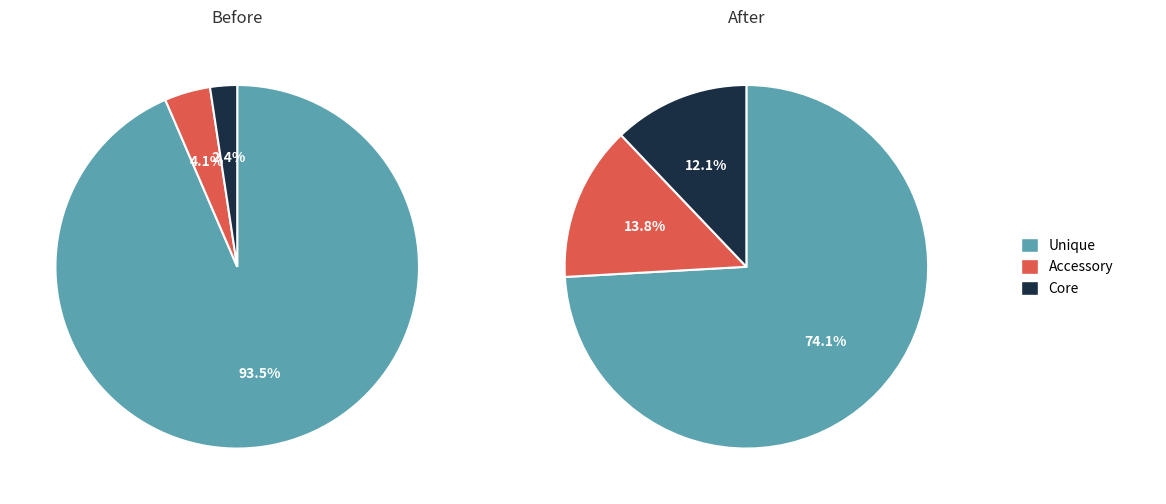

Do 8 and 6 together represent more than half of the pie?

No